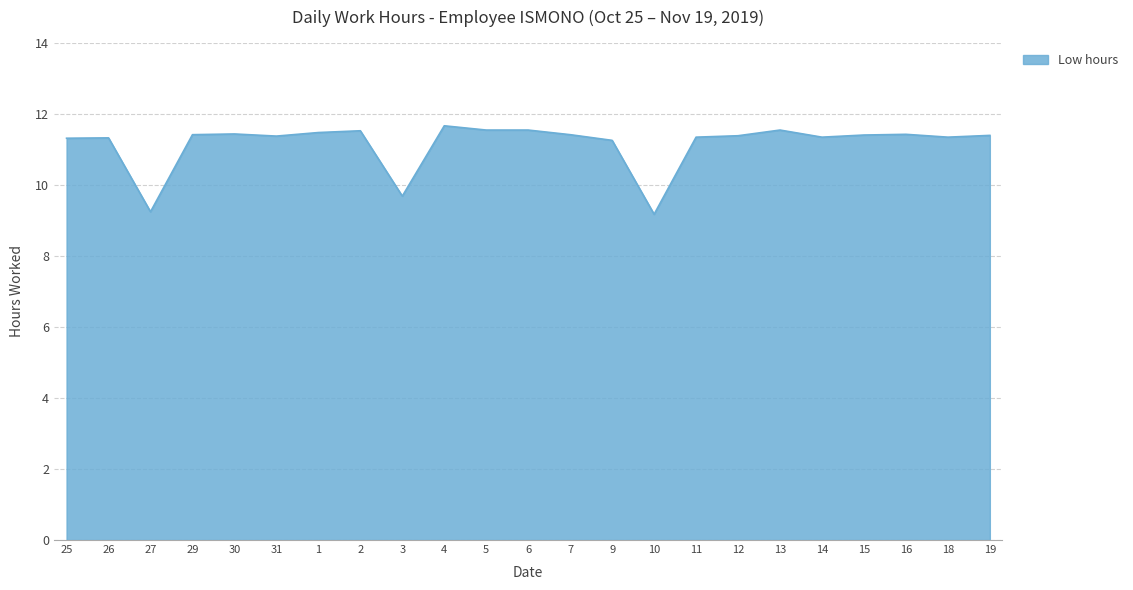

True or false: the data shows 11.3 at 11.

True